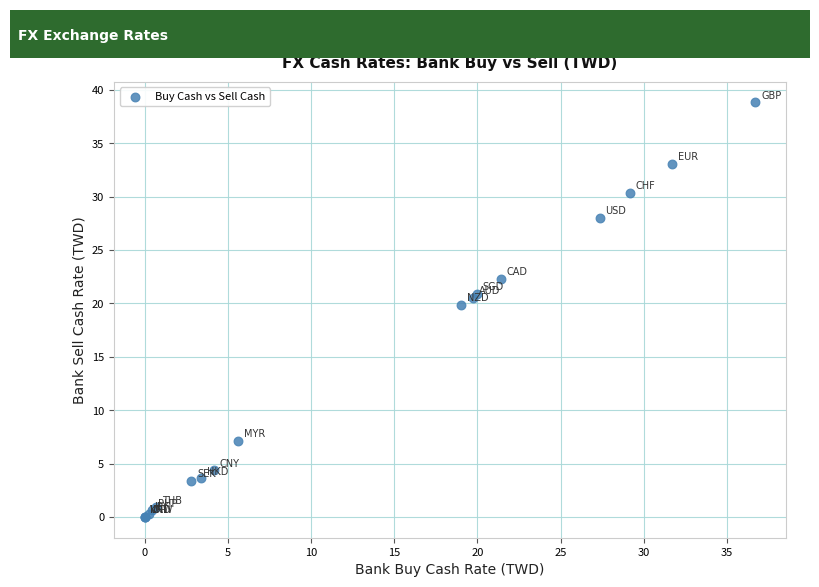

What Y value in the scatter plot is closest to 19?

19.9